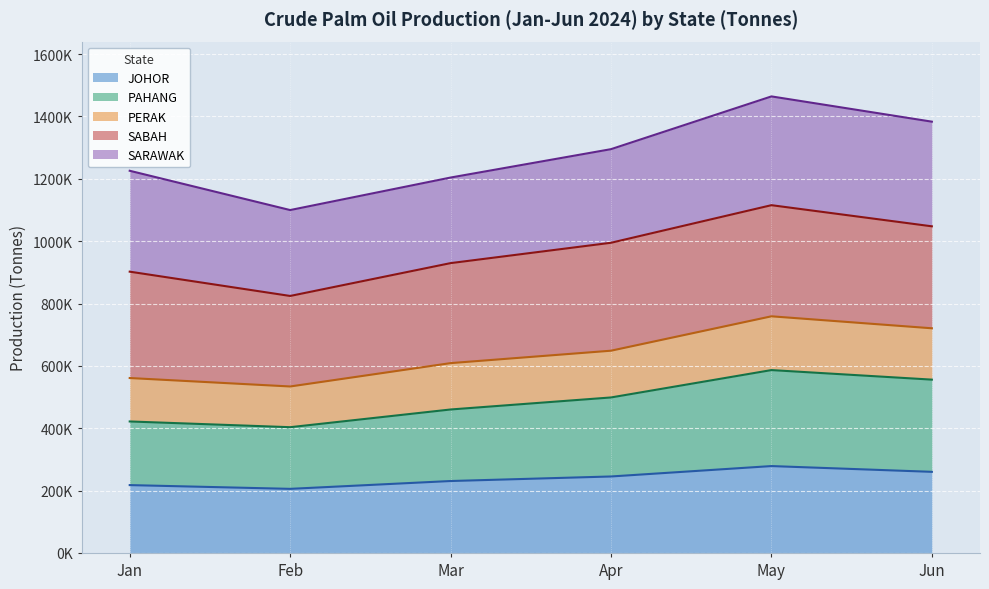

True or false: PAHANG and PERAK cross at least once.

False